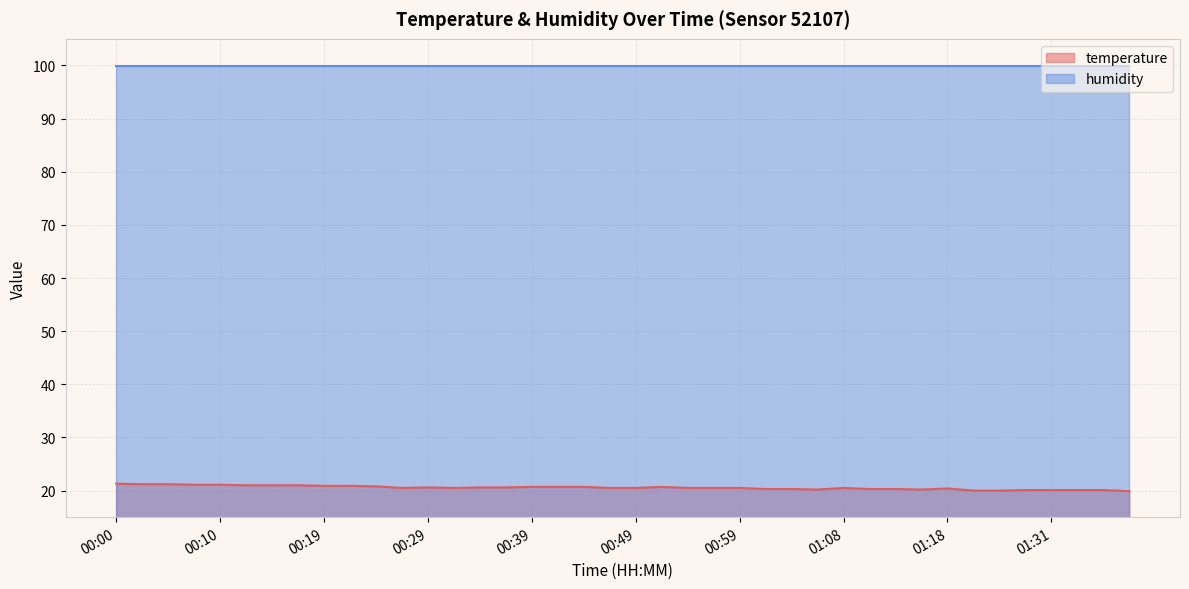

How many lines are shown in the chart?

2